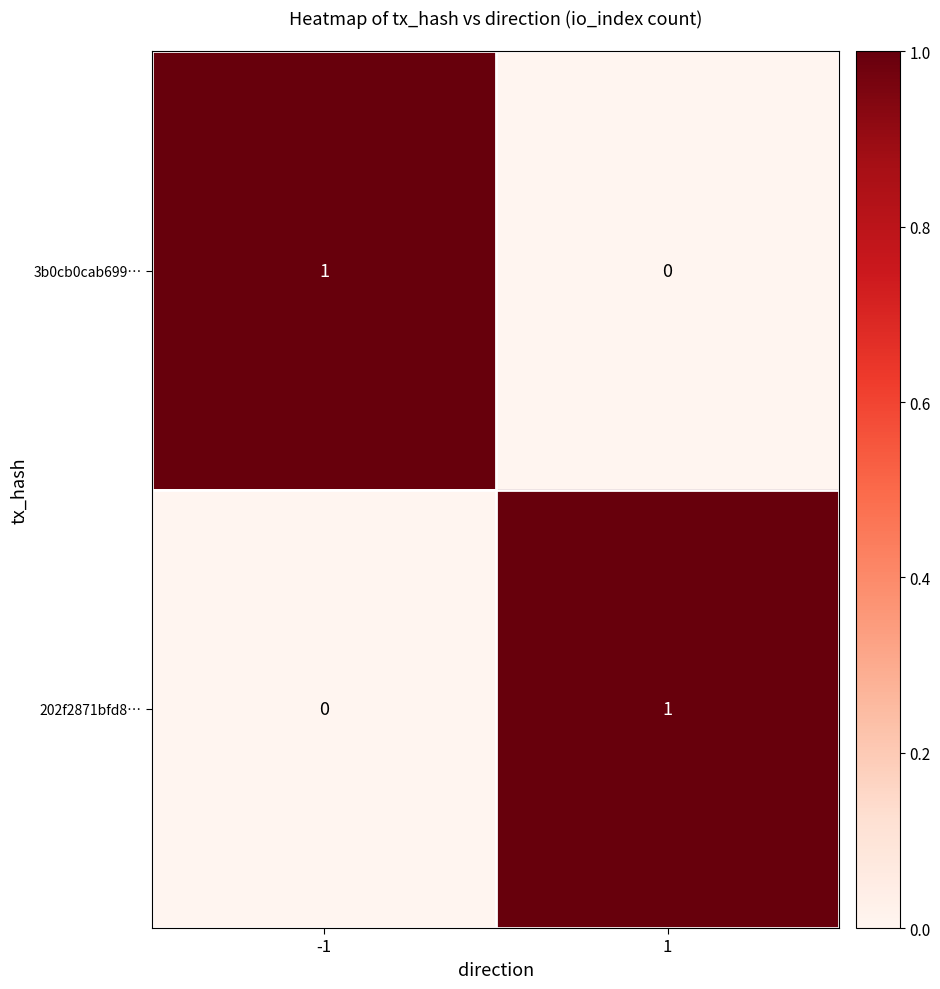

What is the greatest value displayed?

1